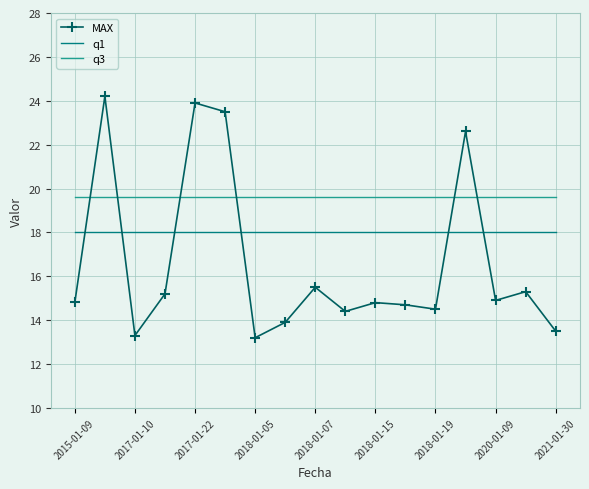

List the series in order of their overall mean, highest first.

q3, q1, MAX